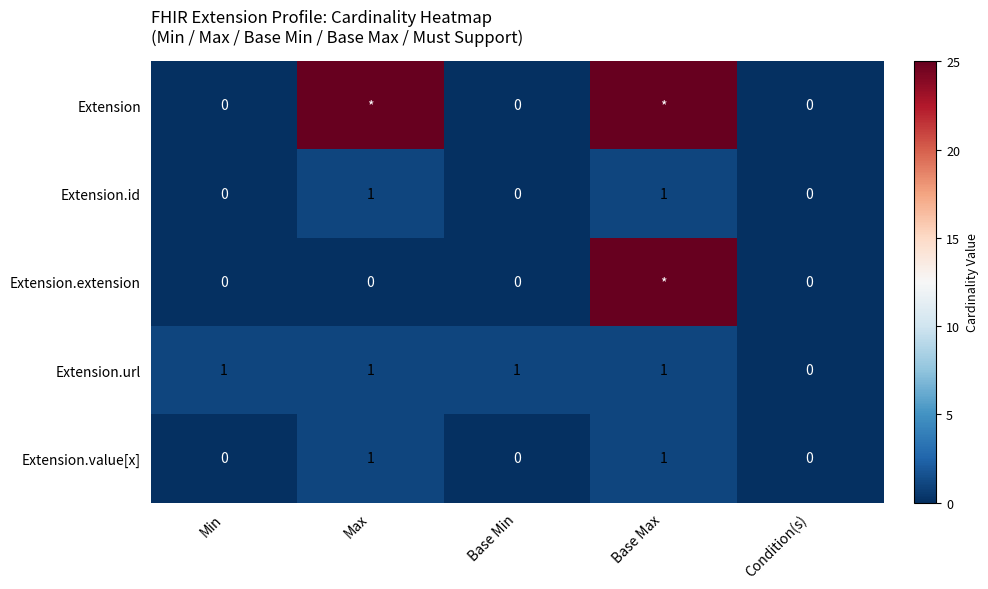

The value of Extension.value[x] at Base Min is 0. True or false?

True